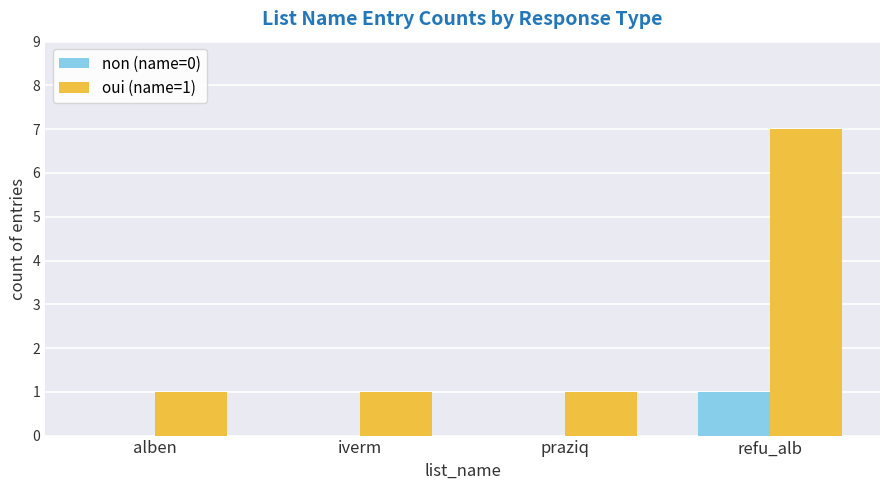

What is the greatest value displayed?

7